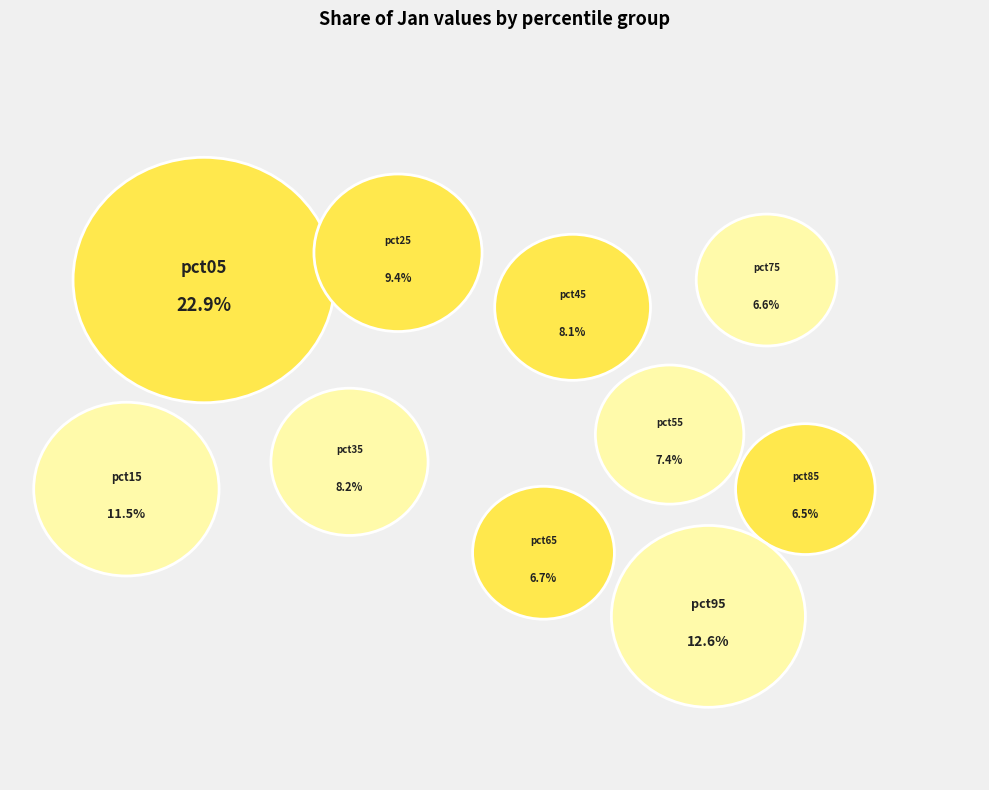

To the nearest percent, what is the combined percentage of pct65 and pct35?

15%